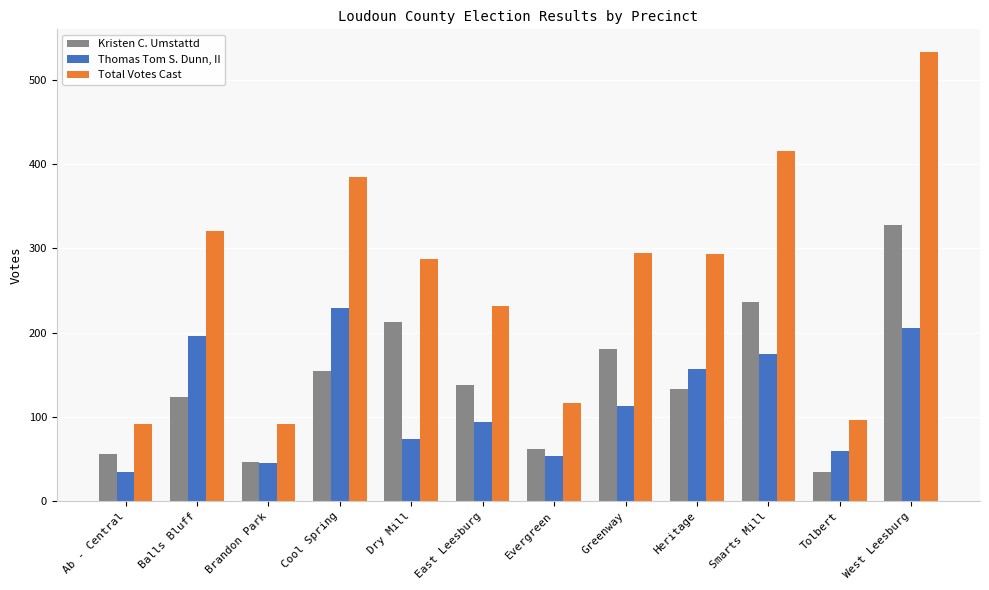

At Cool Spring, list the series in order from smallest to largest.

Kristen C. Umstattd, Thomas Tom S. Dunn, II, Total Votes Cast